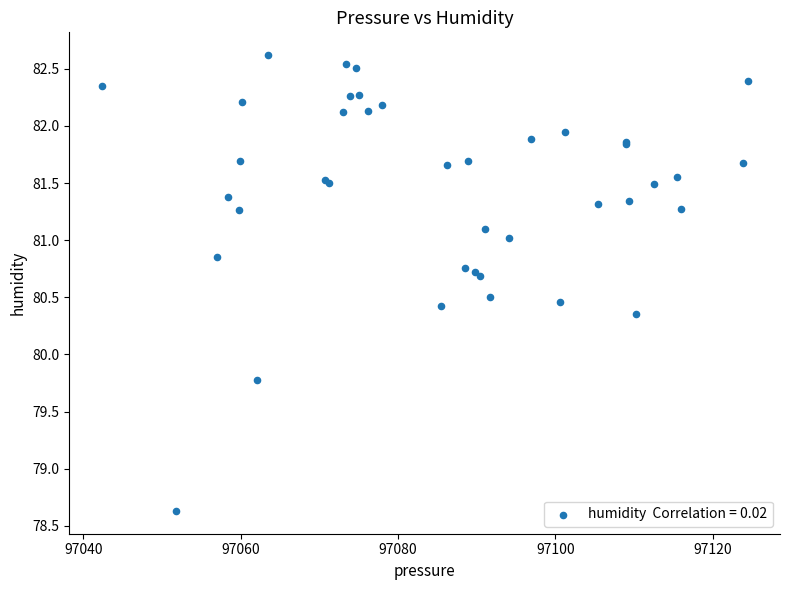

What Y value in the scatter plot is closest to 80?

79.8